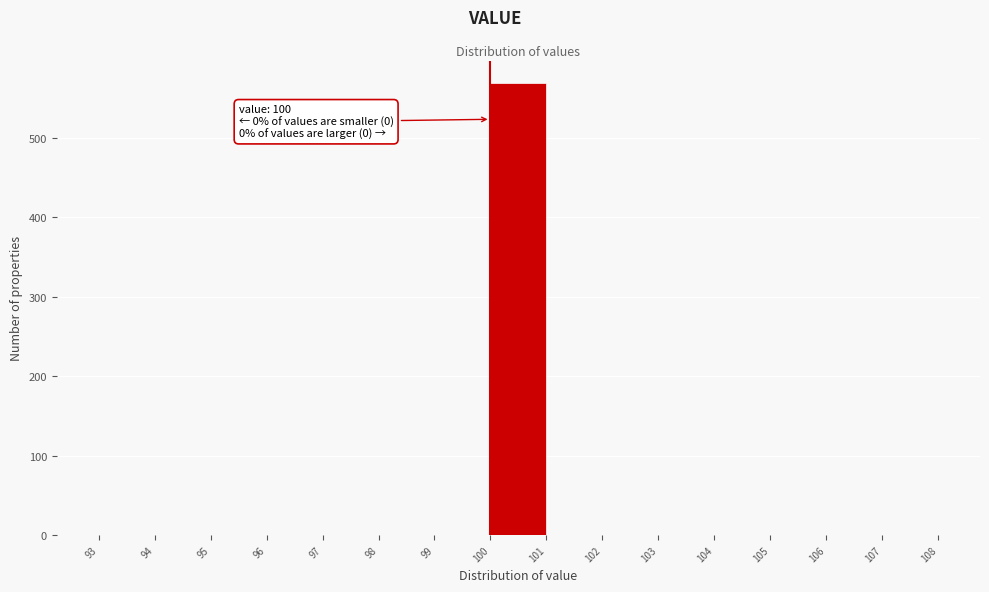

Over which range of the x-axis is the bar tallest?

100 to 101